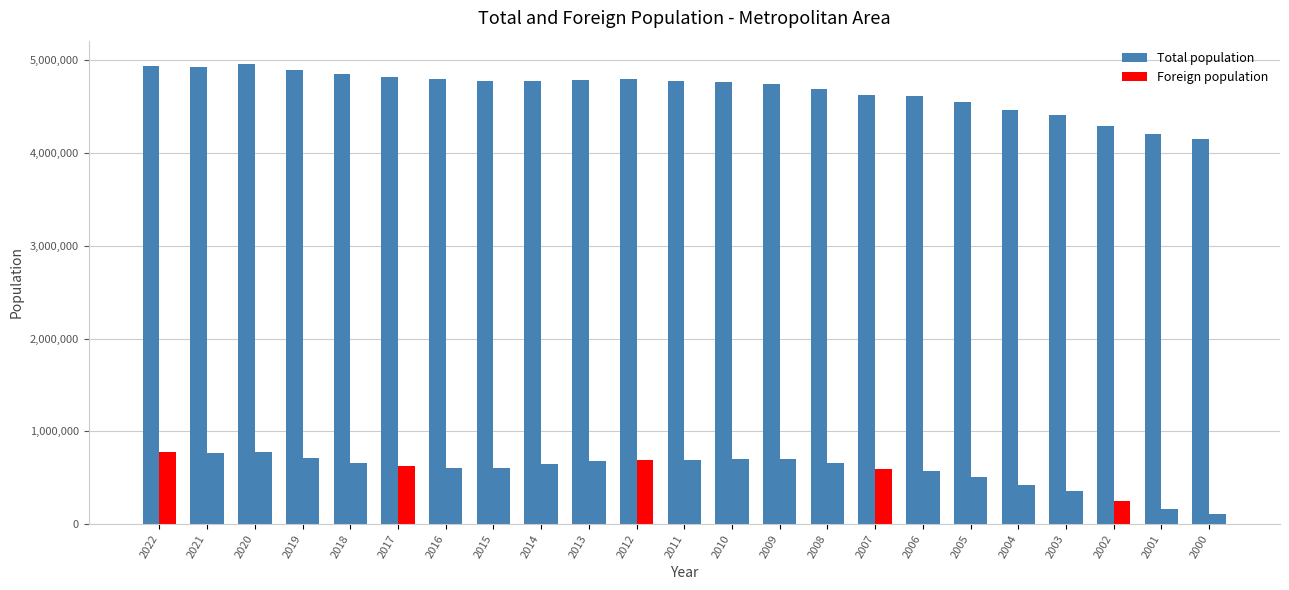

At which label does Foreign population reach its peak?

2022